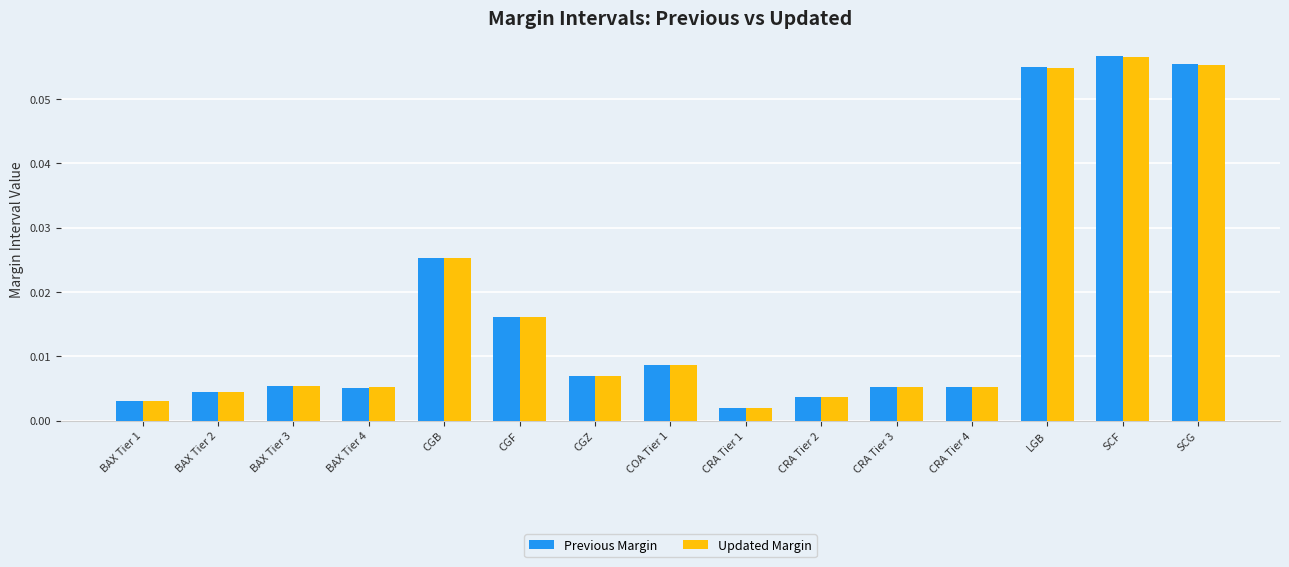

Between COA Tier 1 and SCF, which series saw the biggest shift?

Previous Margin